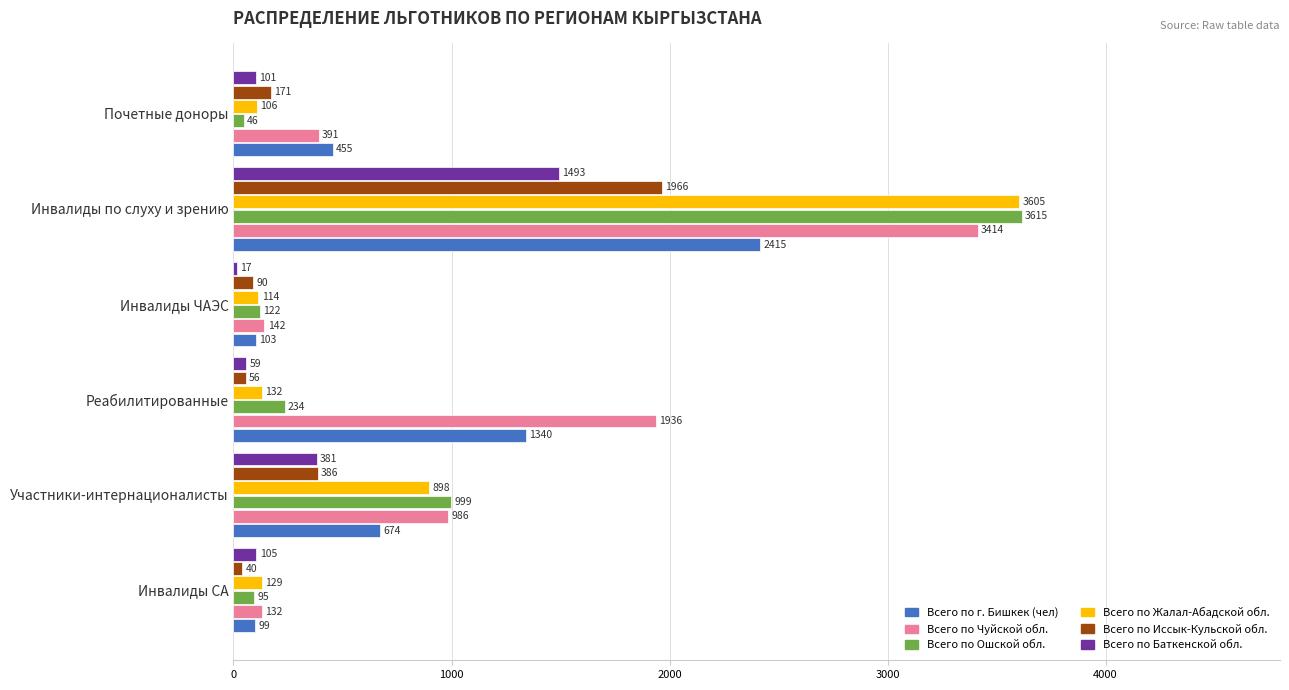

What value does the Всего по г. Бишкек (чел) series have at Реабилитированные?

1340